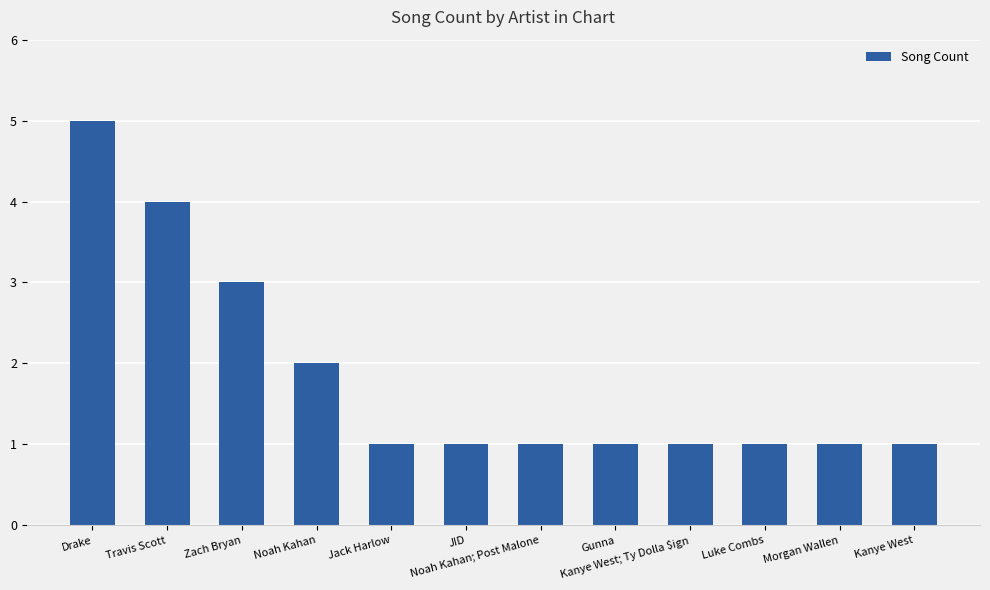

What is the value of the 5th bar from the left?

1